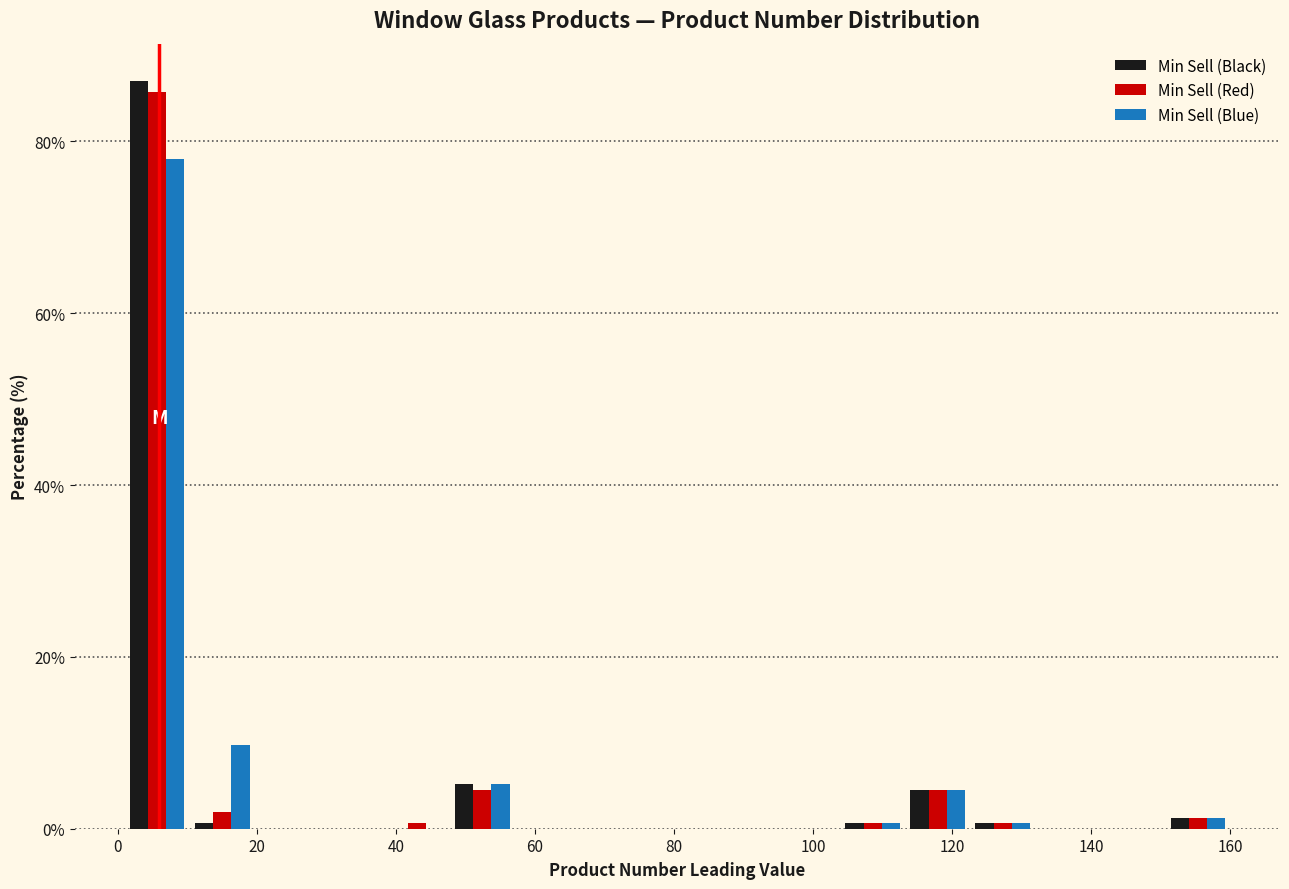

Reading left to right, transcribe this chart: for each range on the x-axis, give the height of each series' bar. Neither the bar edges nor the heights are printed on the chart, so give them approximately, as read against the axes.

2 to 10: Min Sell (Black)=88	Min Sell (Red)=86	Min Sell (Blue)=78
10 to 20: Min Sell (Black)=under 2	Min Sell (Red)=under 2	Min Sell (Blue)=10
20 to 30: Min Sell (Black)=0	Min Sell (Red)=0	Min Sell (Blue)=0
30 to 38: Min Sell (Black)=0	Min Sell (Red)=0	Min Sell (Blue)=0
38 to 48: Min Sell (Black)=0	Min Sell (Red)=under 2	Min Sell (Blue)=0
48 to 58: Min Sell (Black)=6	Min Sell (Red)=4	Min Sell (Blue)=6
58 to 66: Min Sell (Black)=0	Min Sell (Red)=0	Min Sell (Blue)=0
66 to 76: Min Sell (Black)=0	Min Sell (Red)=0	Min Sell (Blue)=0
76 to 86: Min Sell (Black)=0	Min Sell (Red)=0	Min Sell (Blue)=0
86 to 94: Min Sell (Black)=0	Min Sell (Red)=0	Min Sell (Blue)=0
94 to 104: Min Sell (Black)=0	Min Sell (Red)=0	Min Sell (Blue)=0
104 to 114: Min Sell (Black)=under 2	Min Sell (Red)=under 2	Min Sell (Blue)=under 2
114 to 122: Min Sell (Black)=4	Min Sell (Red)=4	Min Sell (Blue)=4
122 to 132: Min Sell (Black)=under 2	Min Sell (Red)=under 2	Min Sell (Blue)=under 2
132 to 142: Min Sell (Black)=0	Min Sell (Red)=0	Min Sell (Blue)=0
142 to 150: Min Sell (Black)=0	Min Sell (Red)=0	Min Sell (Blue)=0
150 to 160: Min Sell (Black)=under 2	Min Sell (Red)=under 2	Min Sell (Blue)=under 2